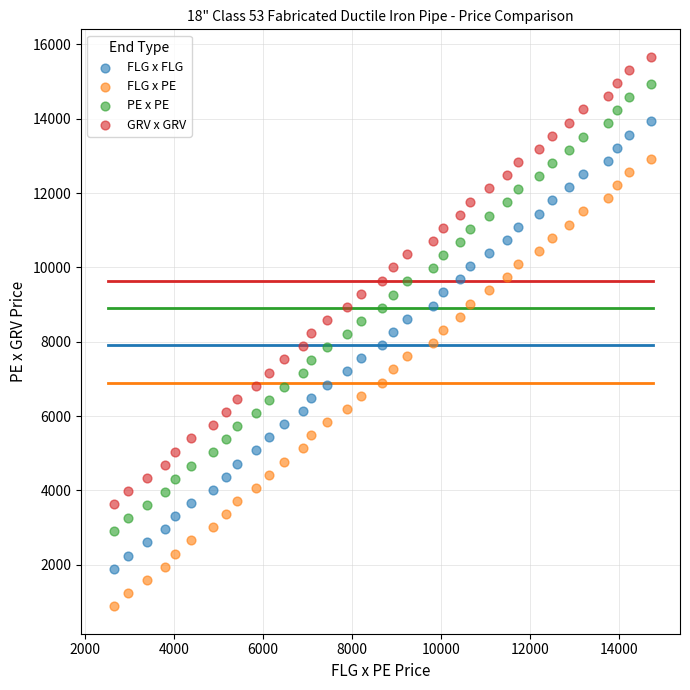

Across all data points, what is the range of Y values (max minus min)?

14781